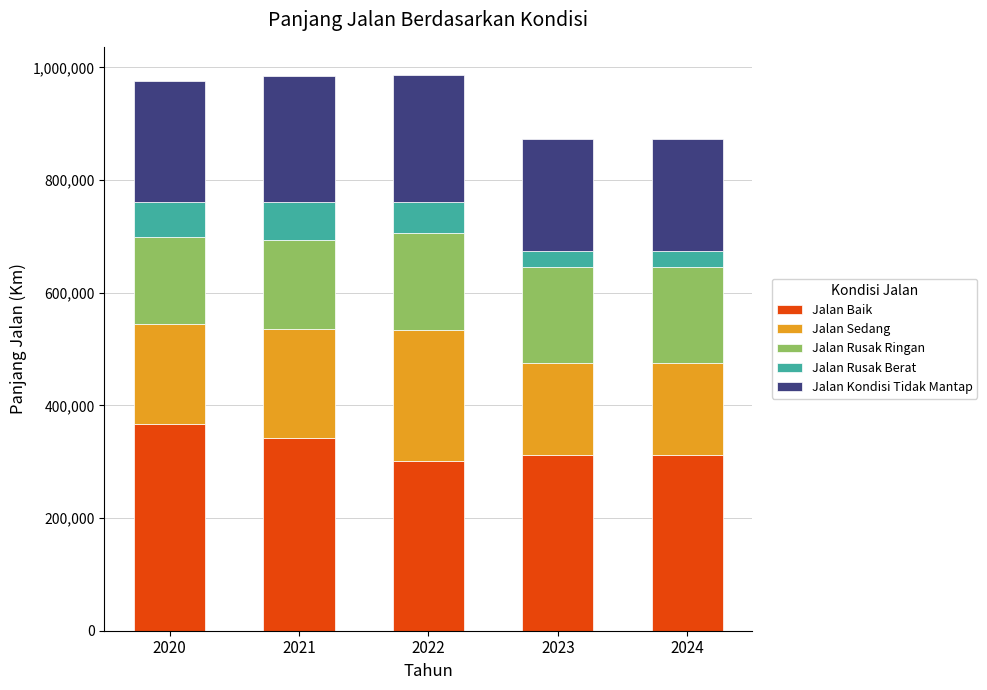

What is the total value across all series at 2021?

984610